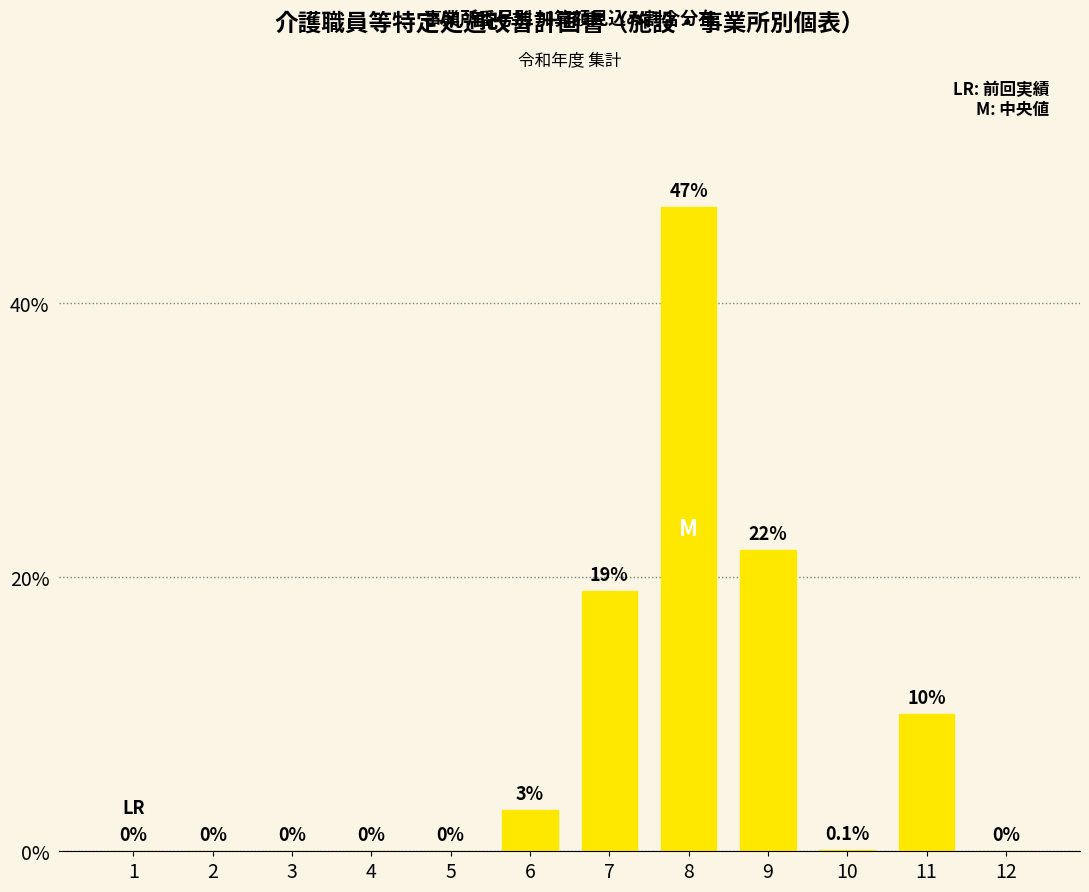

The value at 4 is 26.7. True or false?

False